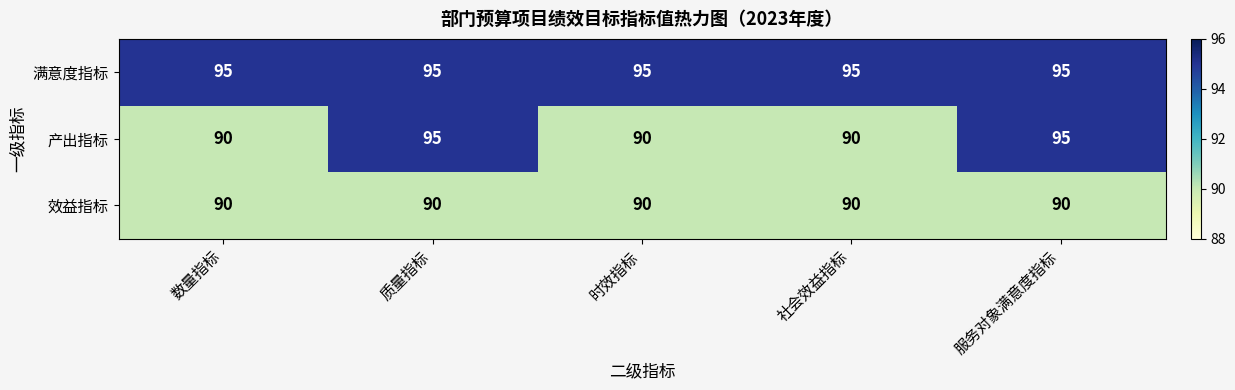

What is the difference between the highest and lowest values at 社会效益指标?

5